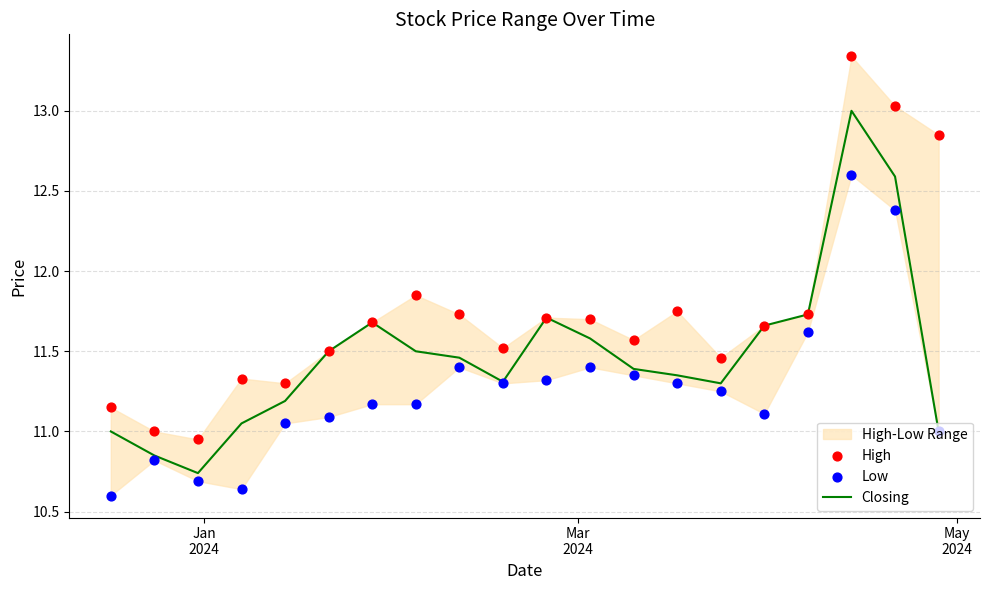

Which series has the largest total across all categories?

High